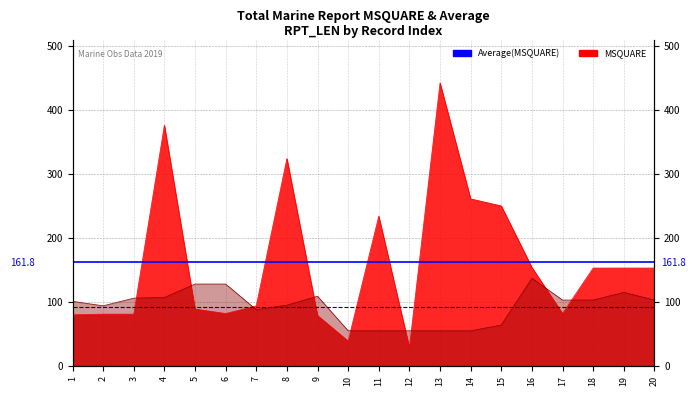

True or false: MSQUARE and RPT_LEN cross at least once.

True